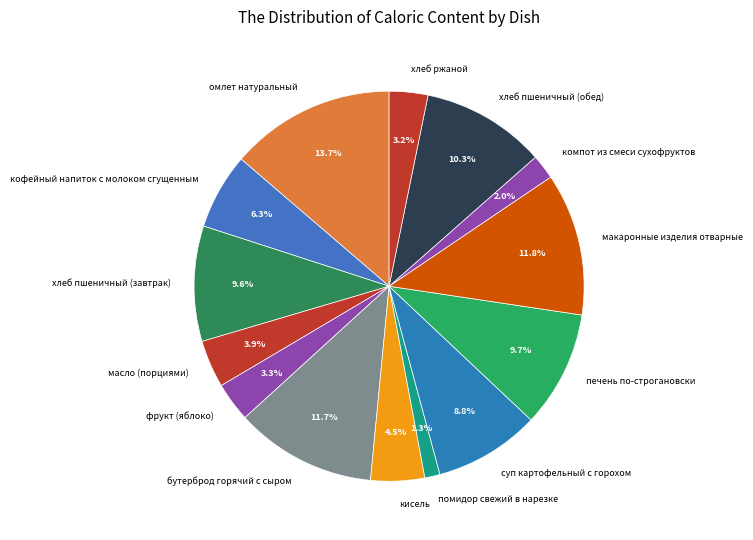

Is there a majority slice in this chart?

No